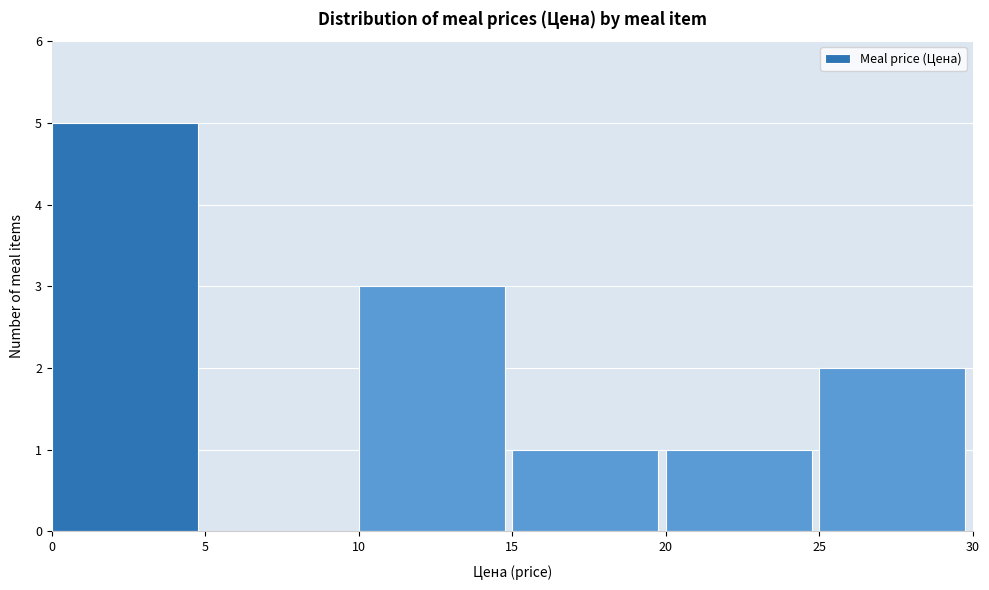

Which range on the x-axis has the tallest bar?

0 to 5